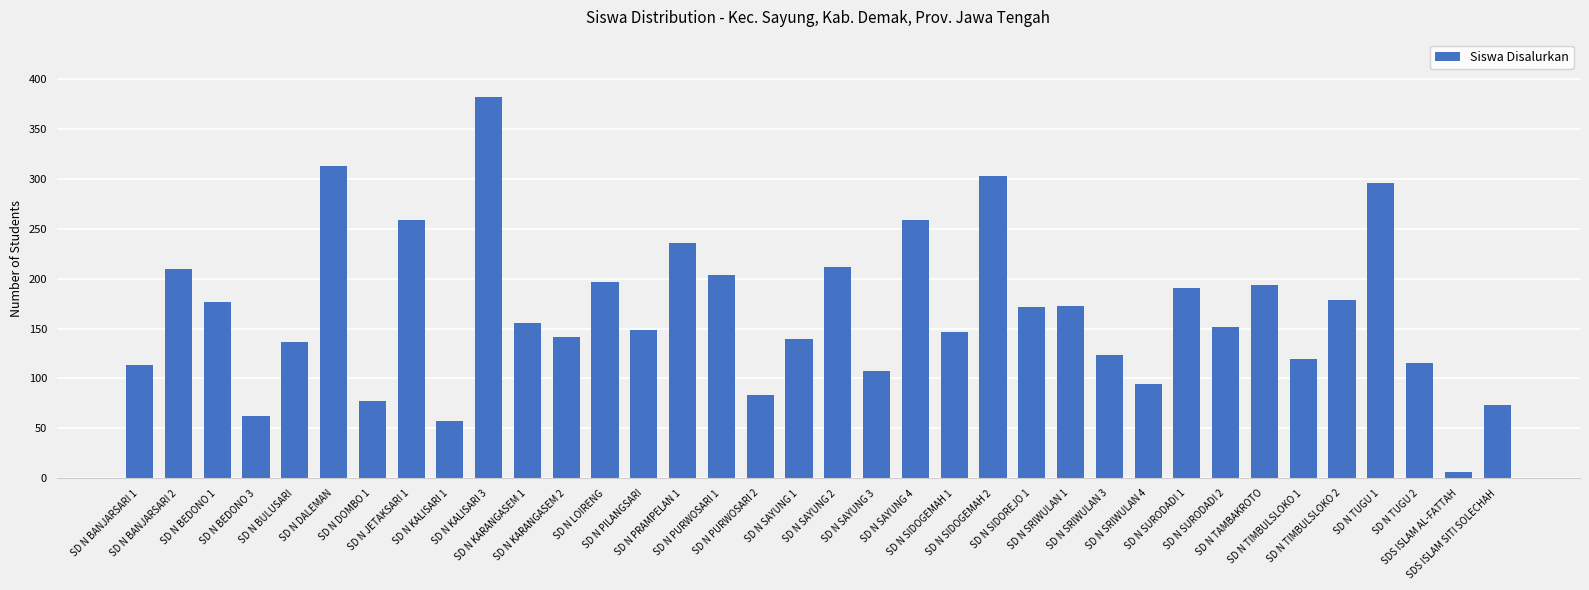

What is the sum of all values?

6006